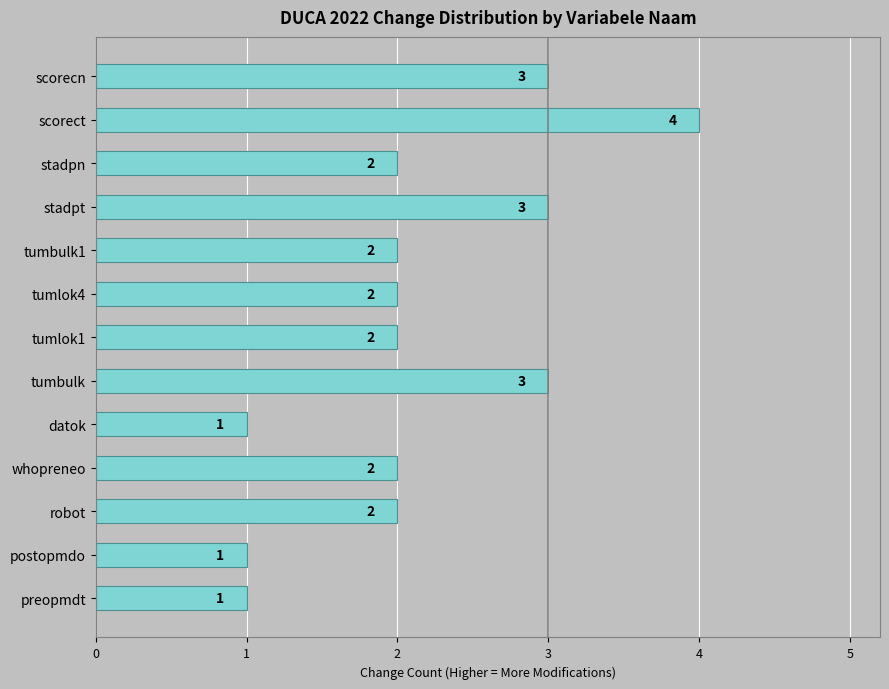

Reading bottom to top, transcribe all the data shown in this chart.

preopmdt=1	postopmdo=1	robot=2	whopreneo=2	datok=1	tumbulk=3	tumlok1=2	tumlok4=2	tumbulk1=2	stadpt=3	stadpn=2	scorect=4	scorecn=3